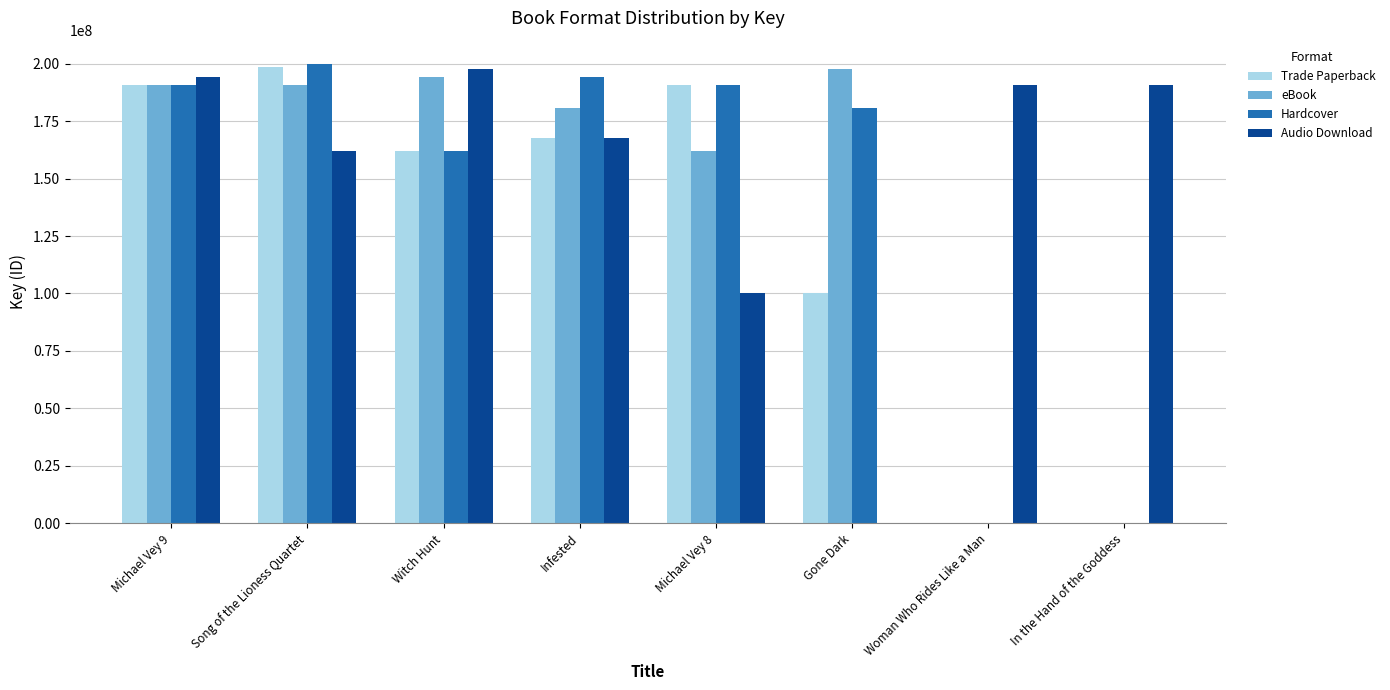

Which series changed the most between Witch Hunt and Michael Vey 8?

Audio Download